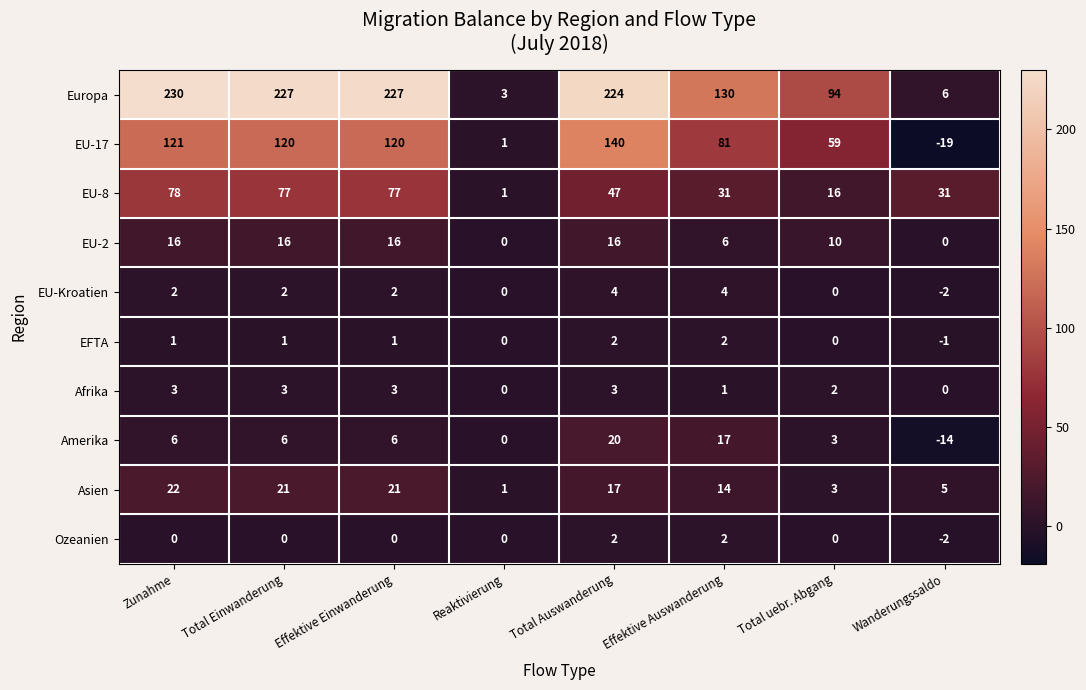

Which series has the largest total across all categories?

Europa